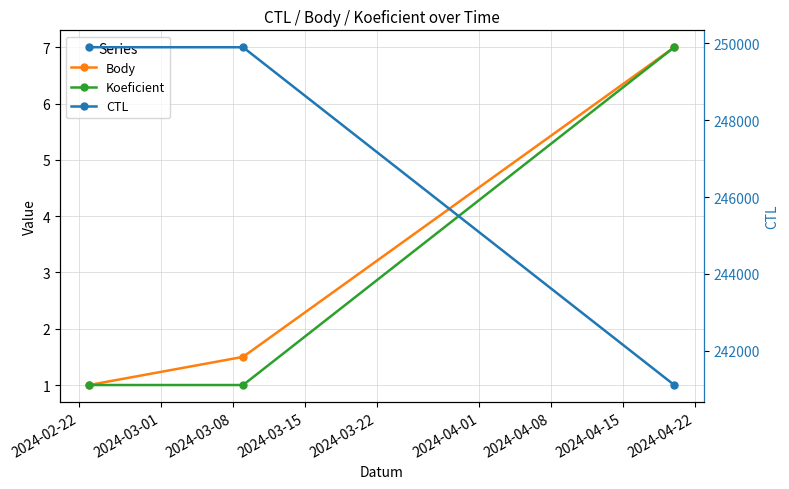

What are all the series names shown in the legend?

Body, Koeficient, CTL